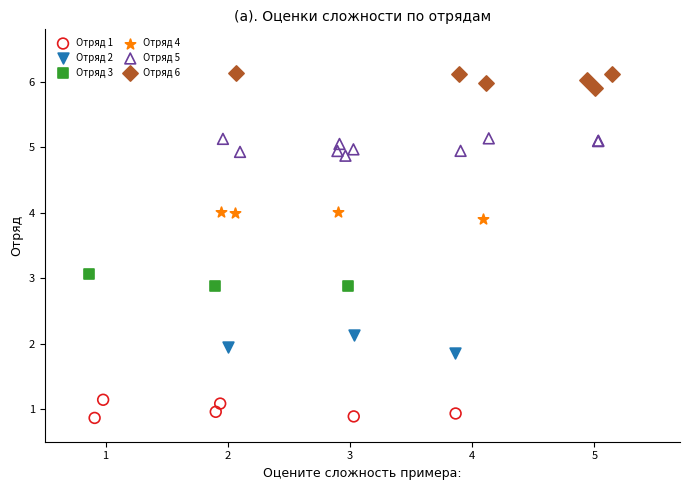

What are all the series names shown in the legend?

Отряд 1, Отряд 2, Отряд 3, Отряд 4, Отряд 5, Отряд 6